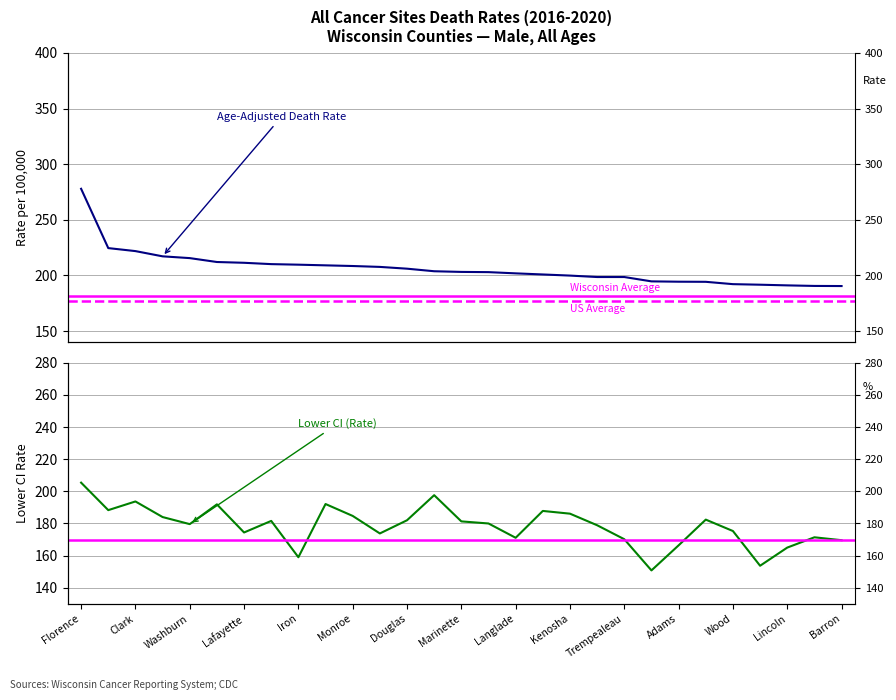

How many interior local valleys does the Lower CI (Rate) series have?

8